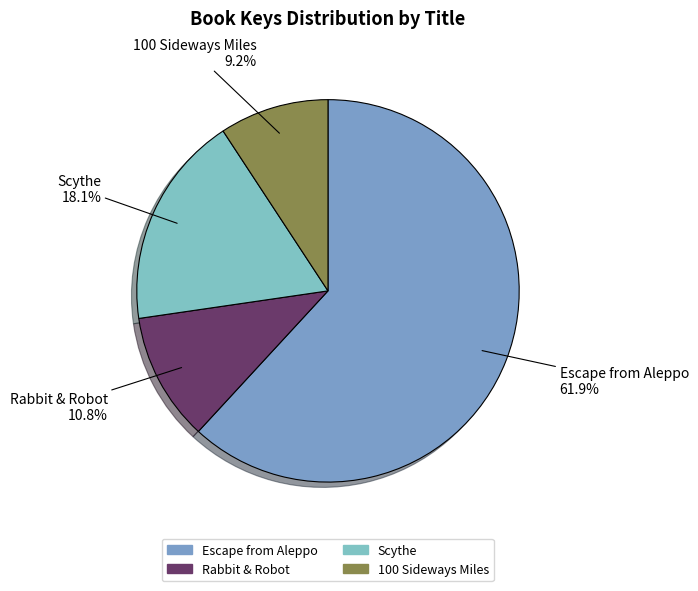

Which category has the smallest portion of the pie?

100 Sideways Miles